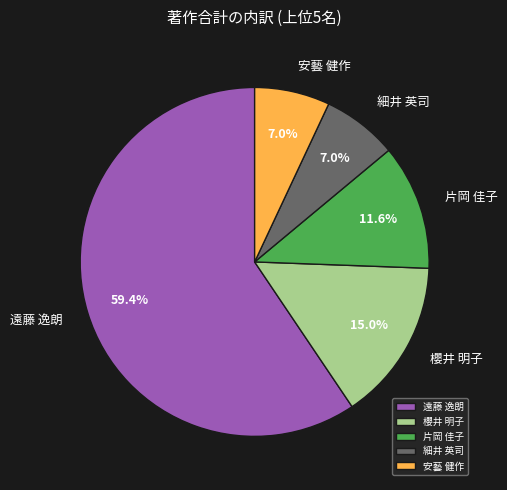

To the nearest percent, what is the average slice percentage?

20%